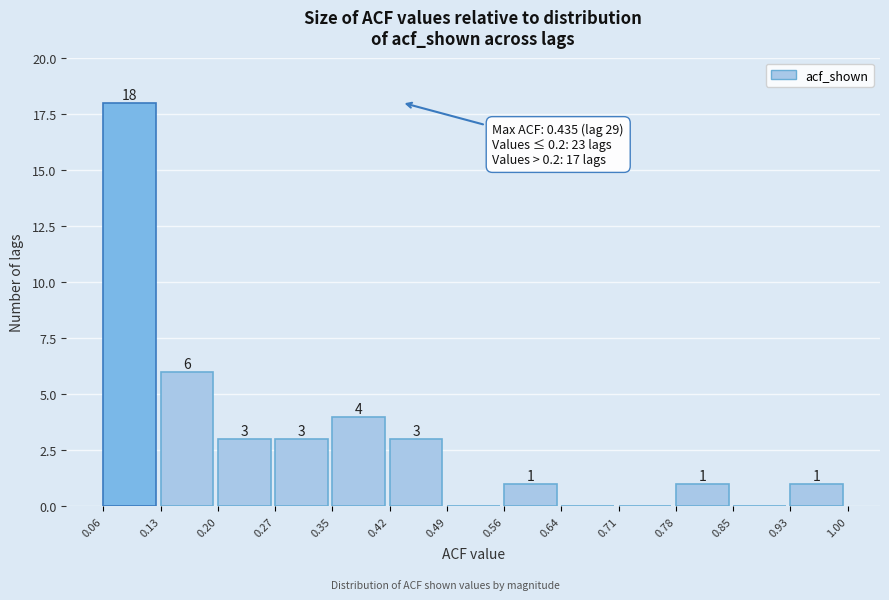

Which range on the x-axis has the tallest bar?

0.06 to 0.13